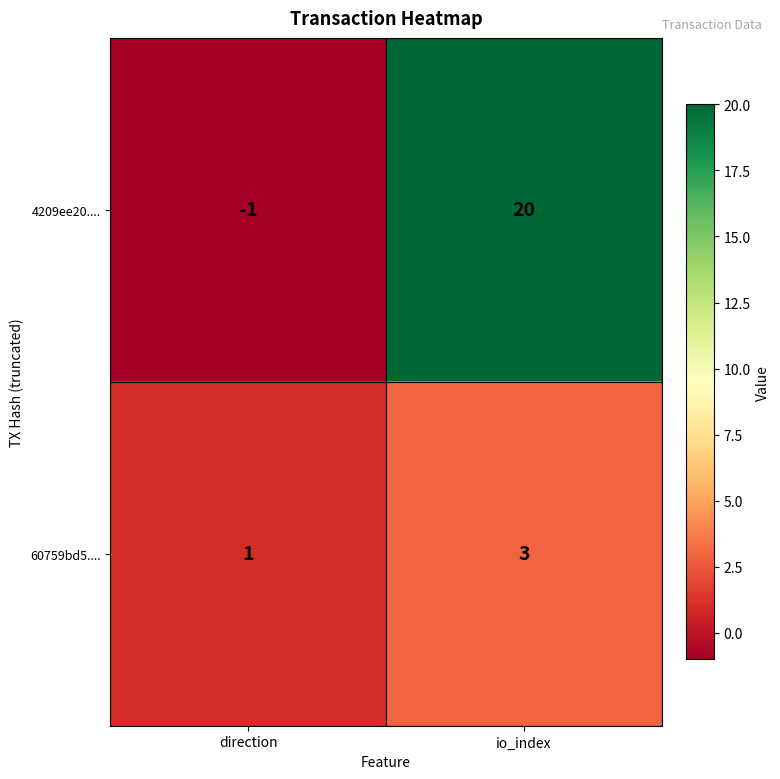

Which series changed the most between direction and io_index?

4209ee20....